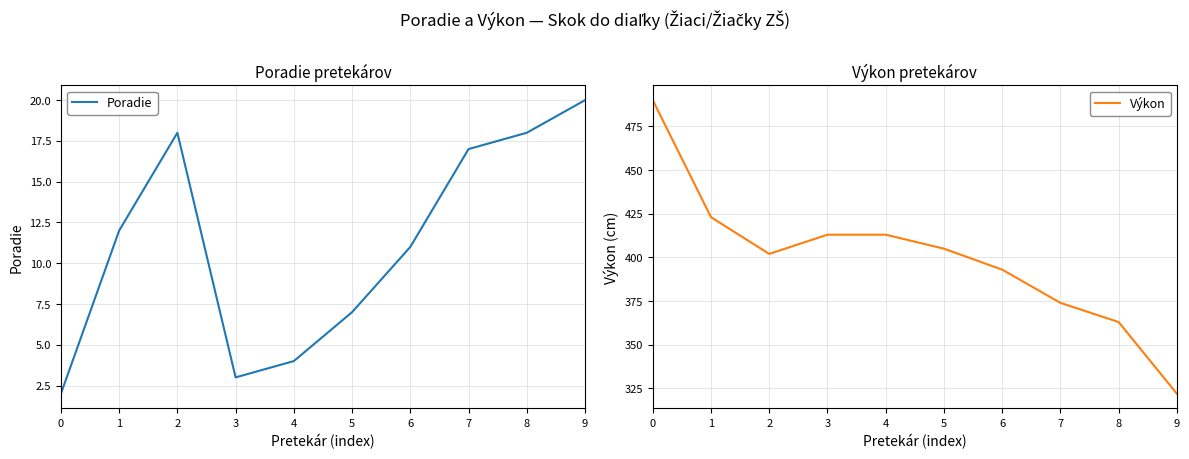

Reading left to right, list all the values displayed in this chart.

Poradie: 0=2	1=12	2=18	3=3	4=4	5=7	6=11	7=17	8=18	9=20
Výkon: 0=490	1=423	2=402	3=413	4=413	5=405	6=393	7=374	8=363	9=322